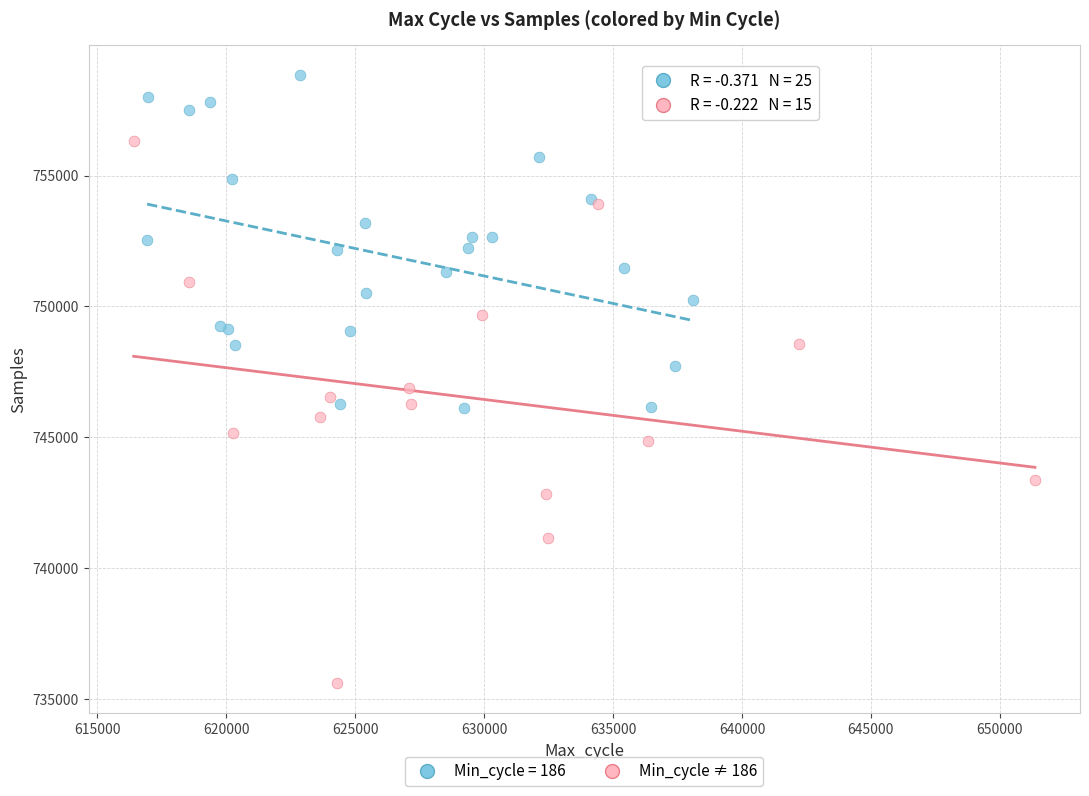

Which series reaches the maximum Y coordinate?

Min_cycle = 186